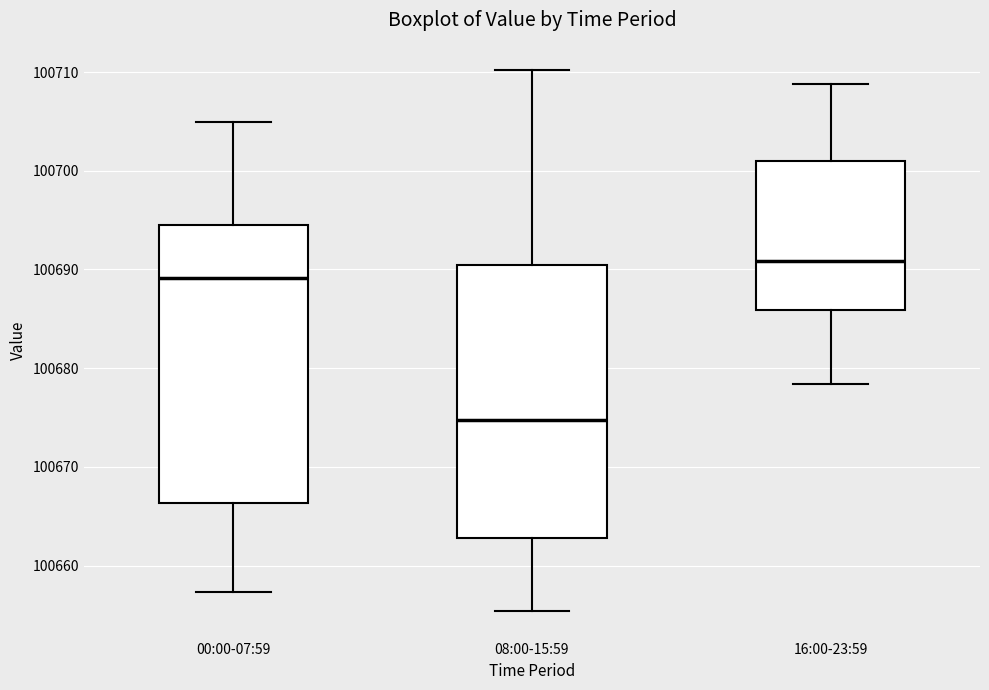

Reading left to right, transcribe this box plot: for each box, give where its median line is, the range the box spans, and where its two whiskers end, as read against the y-axis. The values are not printed on the chart, so give them approximately, as read against the axis.

00:00-07:59: median 100689, box 100666 to 100695, whiskers 100657 to 100705
08:00-15:59: median 100675, box 100663 to 100690, whiskers 100655 to 100710
16:00-23:59: median 100691, box 100686 to 100701, whiskers 100678 to 100709